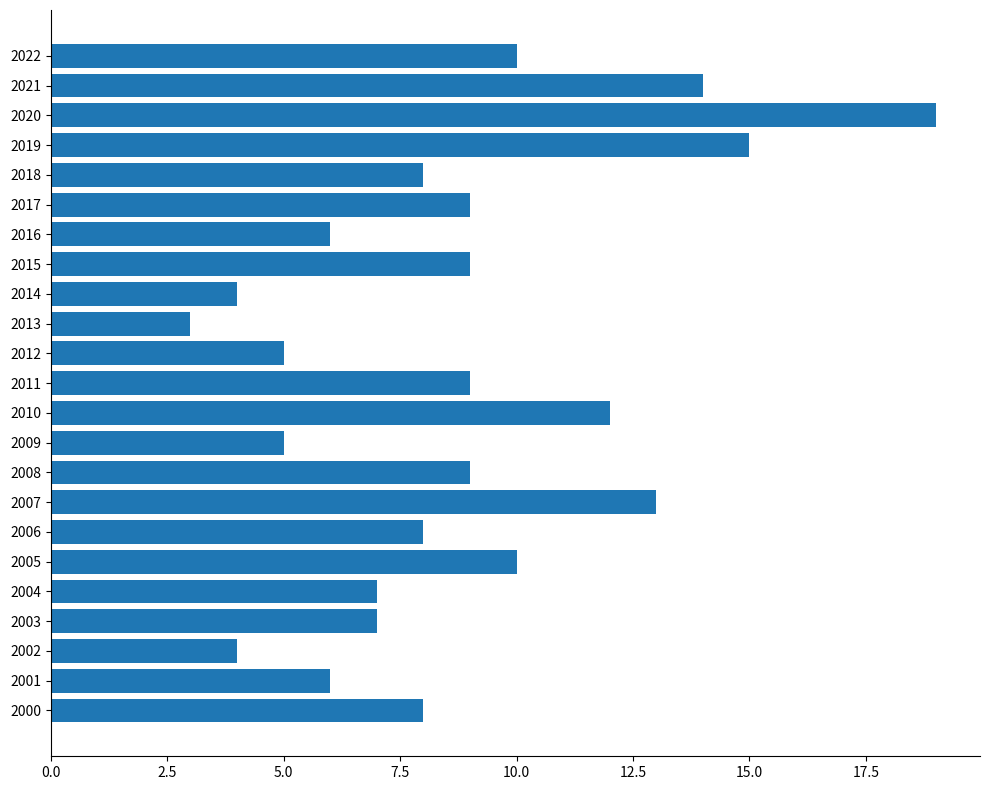

What is the greatest value displayed?

19